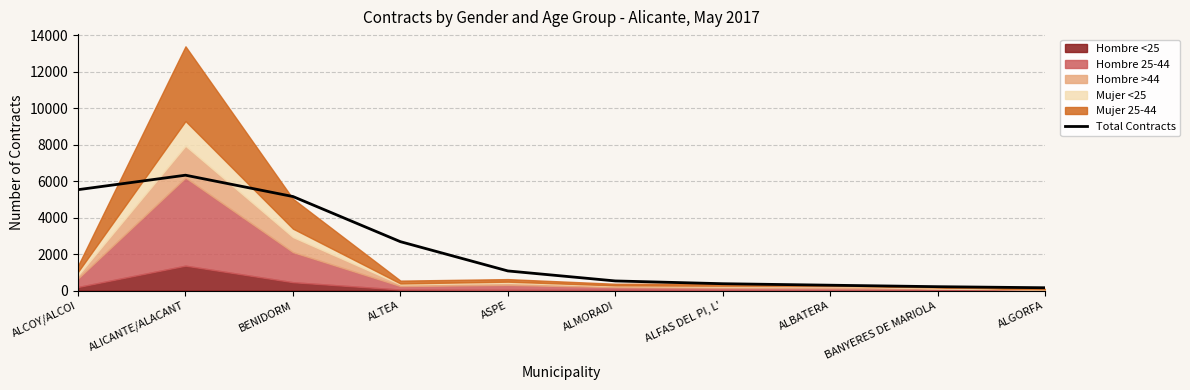

What is the highest value of the Total Contracts series?

6333.2